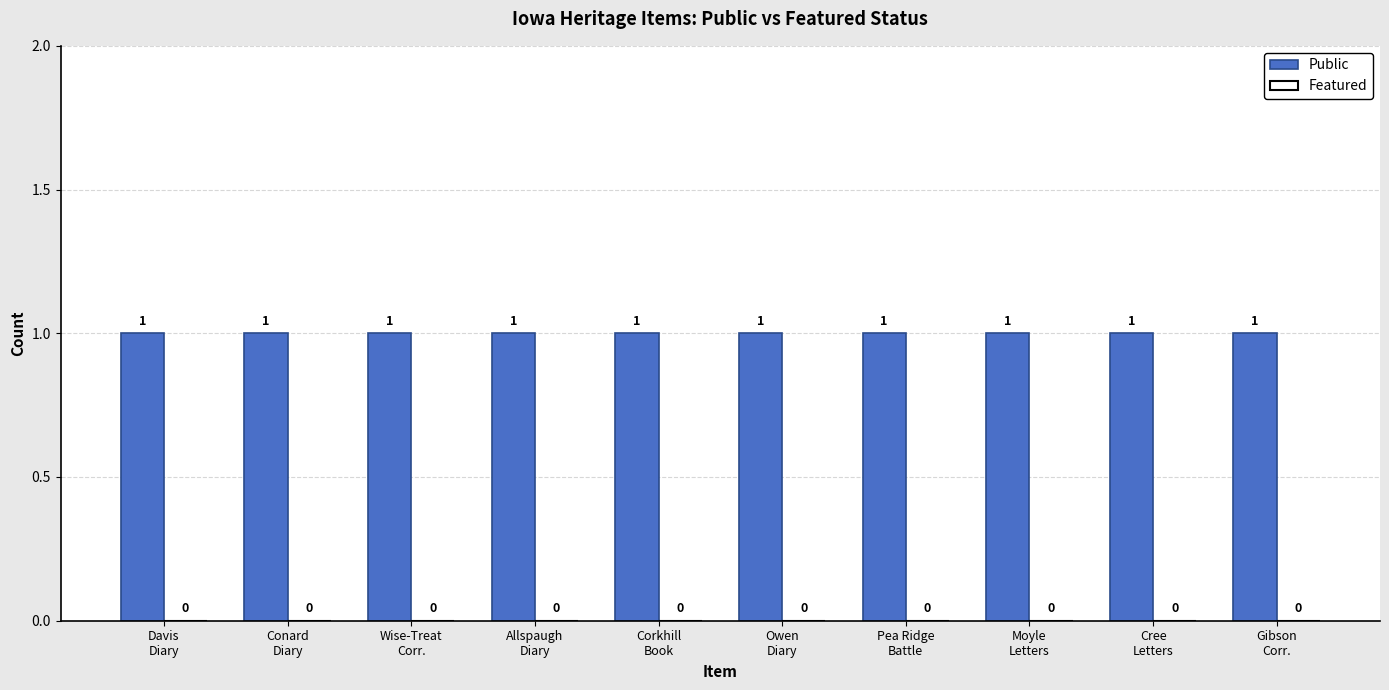

How many bars are there in each group?

2